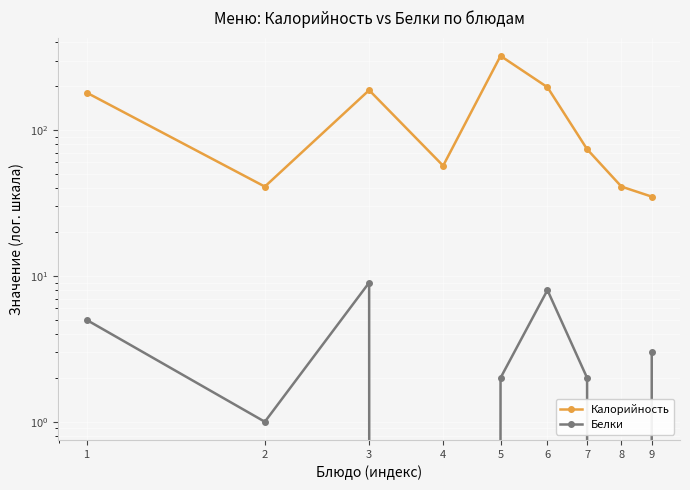

True or false: Белки and Калорийность cross at least once.

False